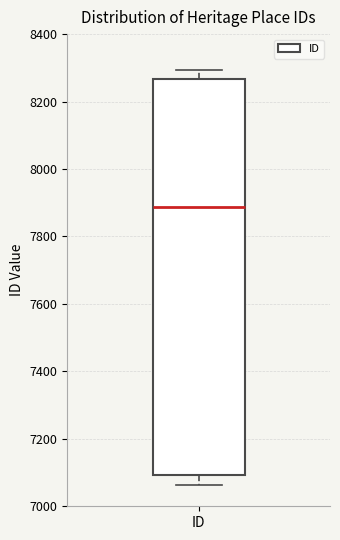

Read this box plot against the y-axis: the position of the median line, the range covered by the box, and the ends of both whiskers. The values are not printed on the chart, so give them approximately, as read against the axis.

median 7880, box 7100 to 8260, whiskers 7060 to 8300